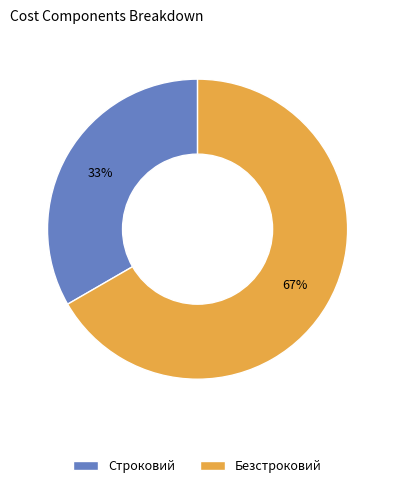

How many slices are in this pie chart?

2